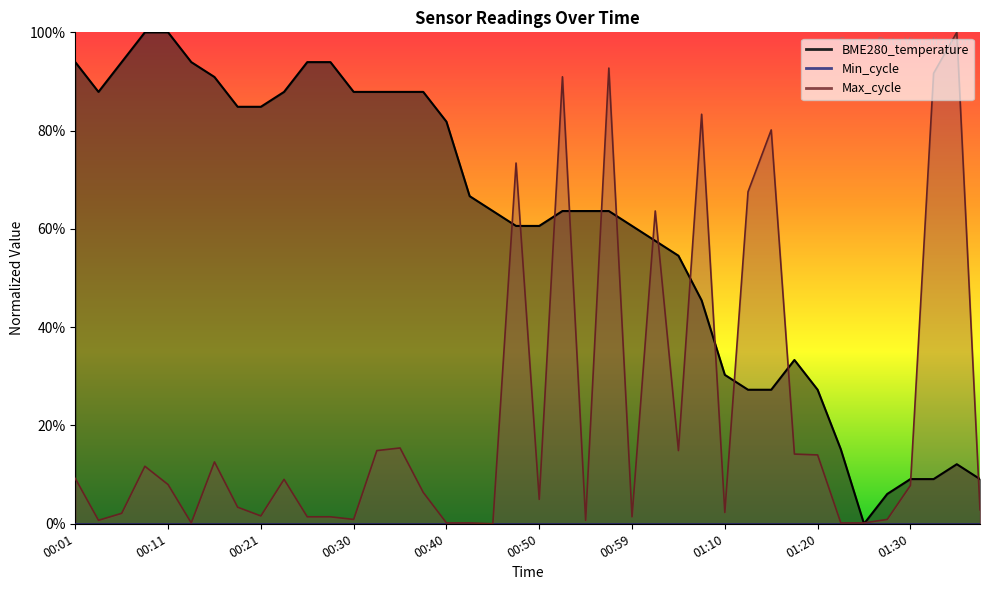

Where do BME280_temperature and Max_cycle first cross each other?

00:45 and 00:47